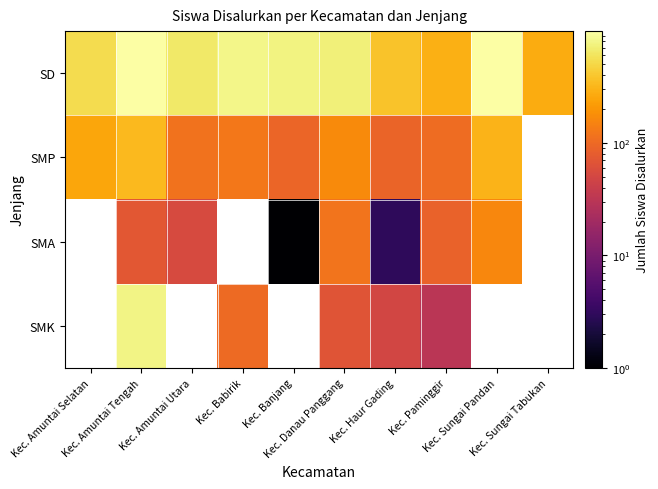

Between Kec. Sungai Tabukan and Kec. Amuntai Selatan, which is larger?

Kec. Amuntai Selatan